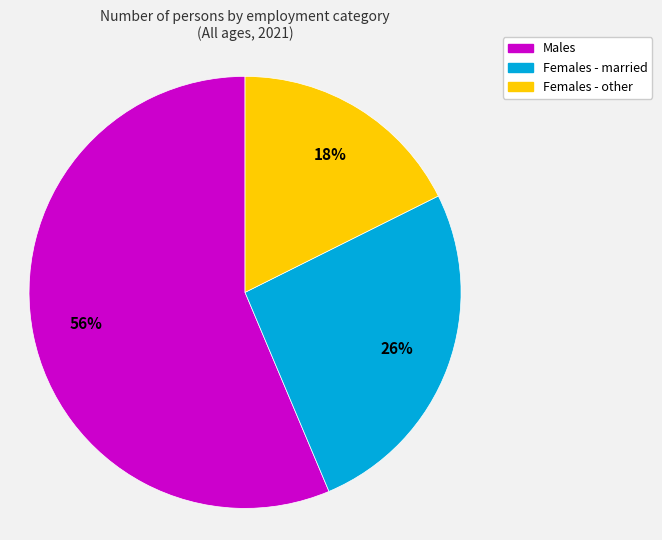

Between Females - married and Females - other, which is larger?

Females - married